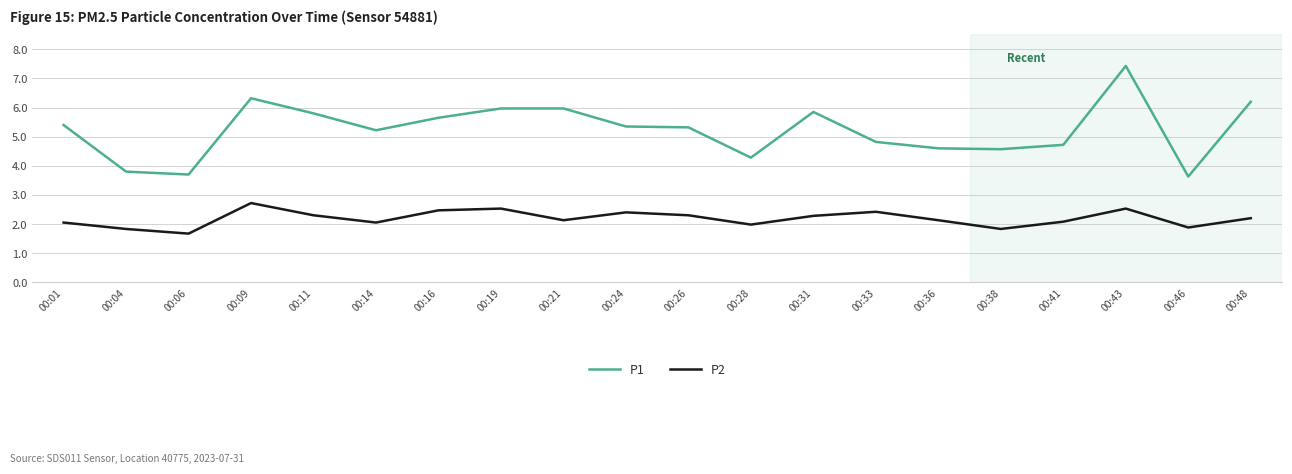

Which series has the widest spread of values?

P1